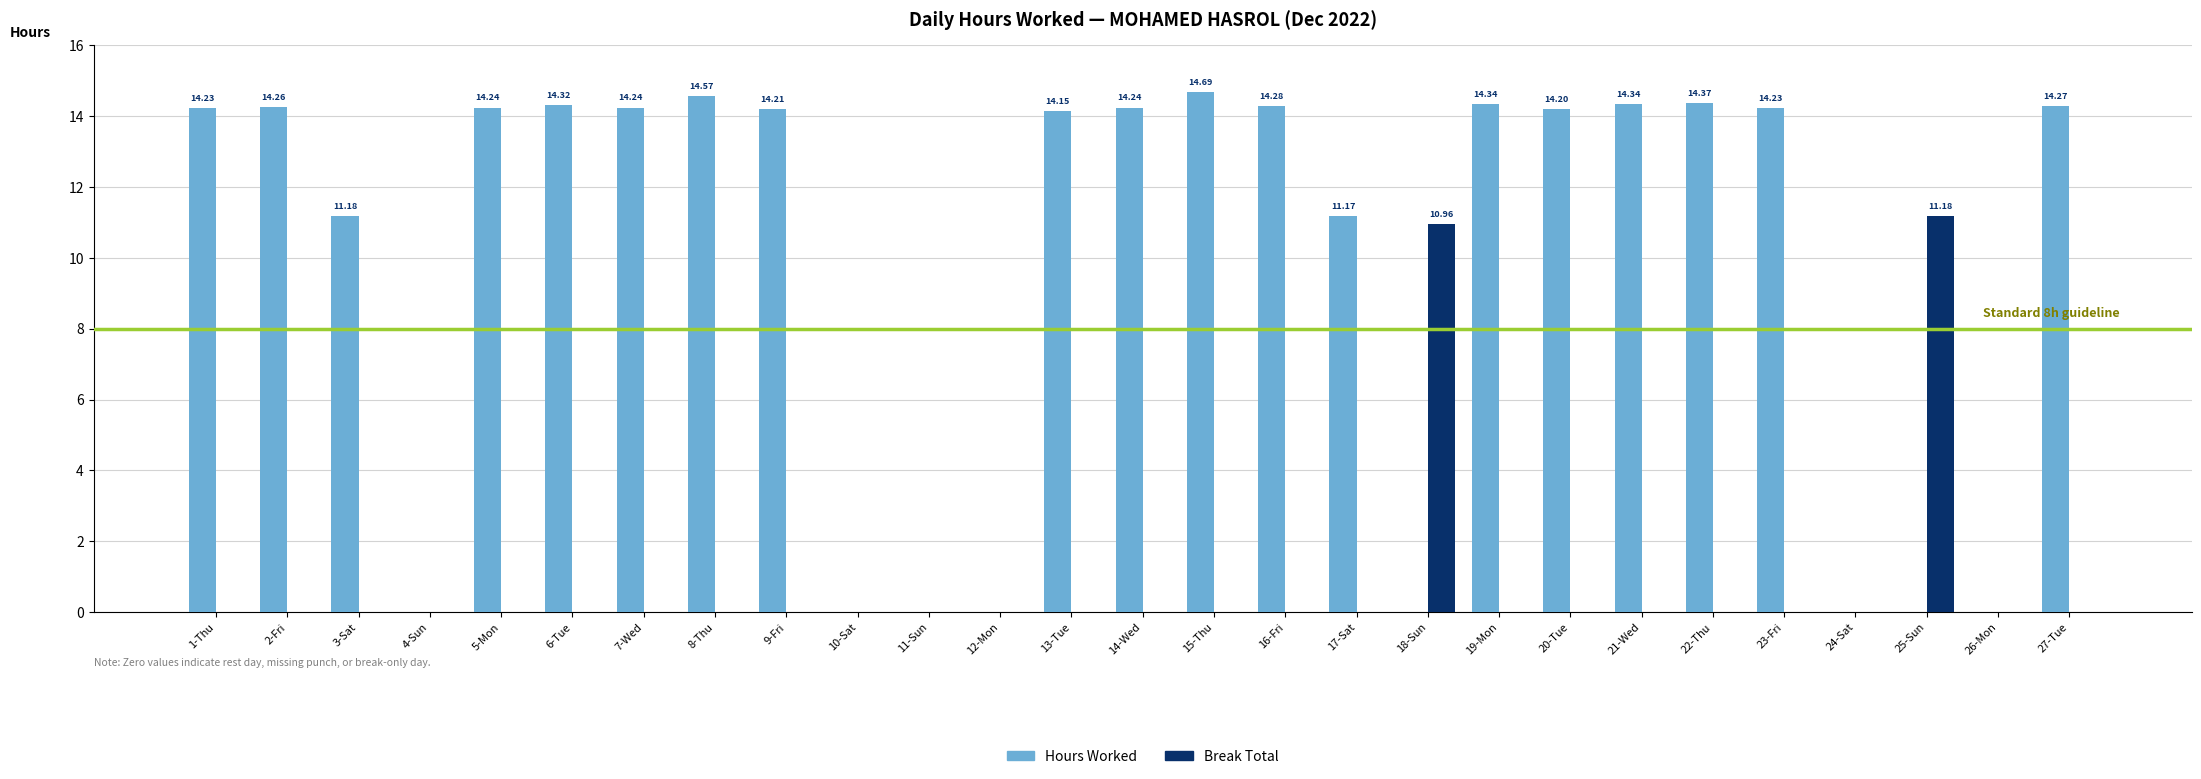

Which series changed the most between 1-Thu and 25-Sun?

Hours Worked